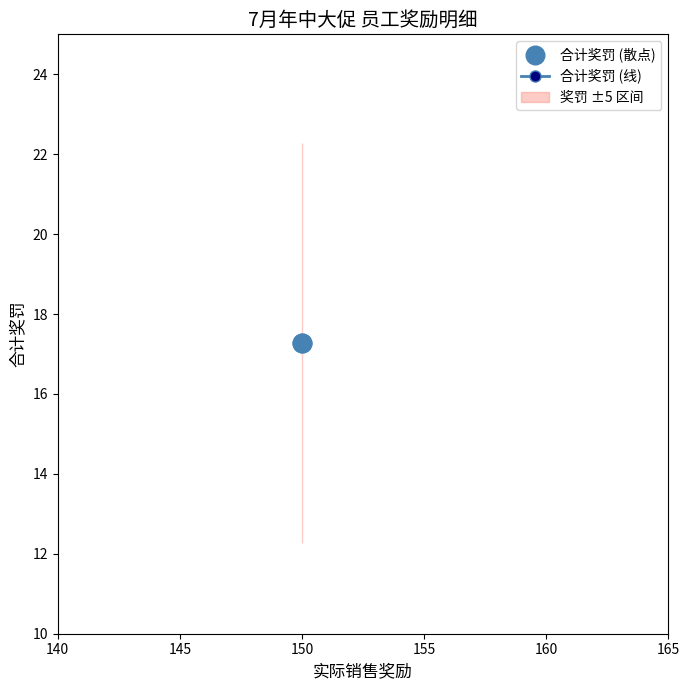

Is the value of 实际销售奖励 at 黄雨 greater than the value of 合计奖罚 at 黄雨?

Yes